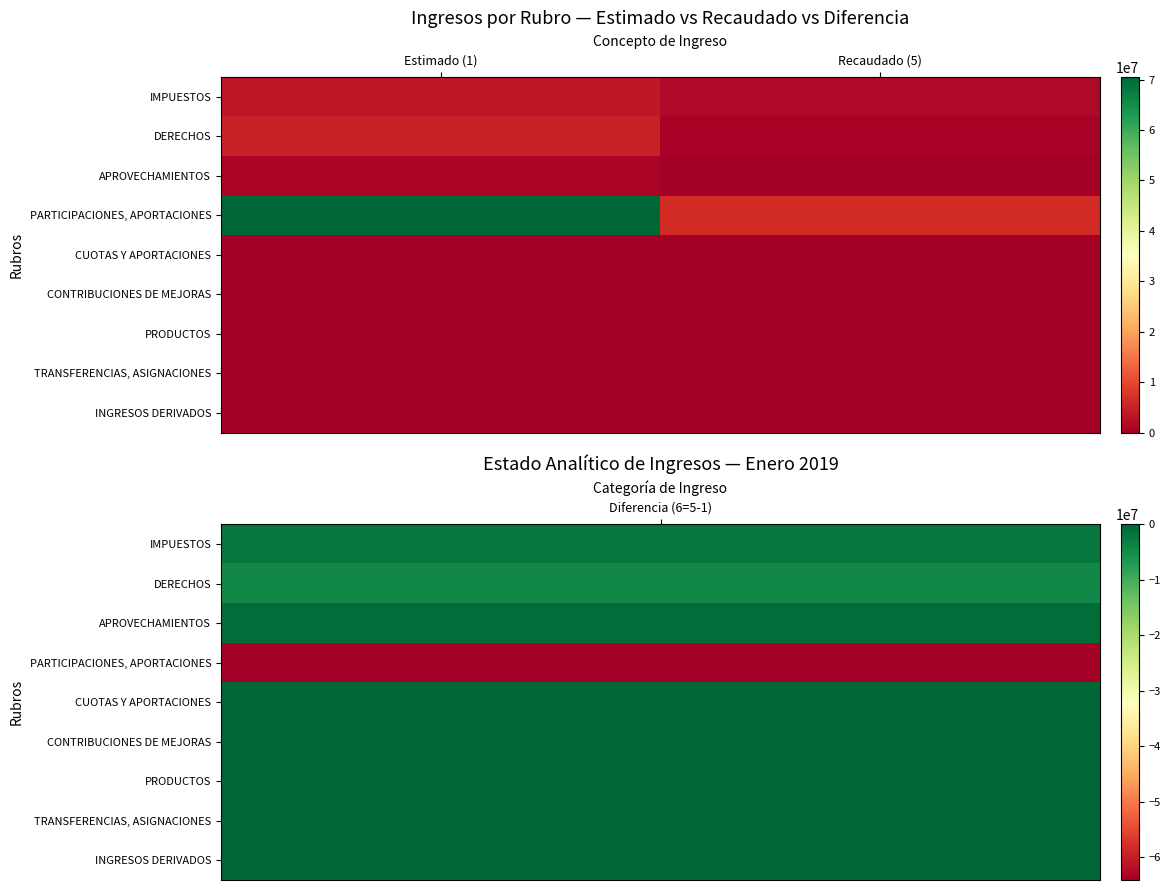

How many categories are shown in the chart?

2